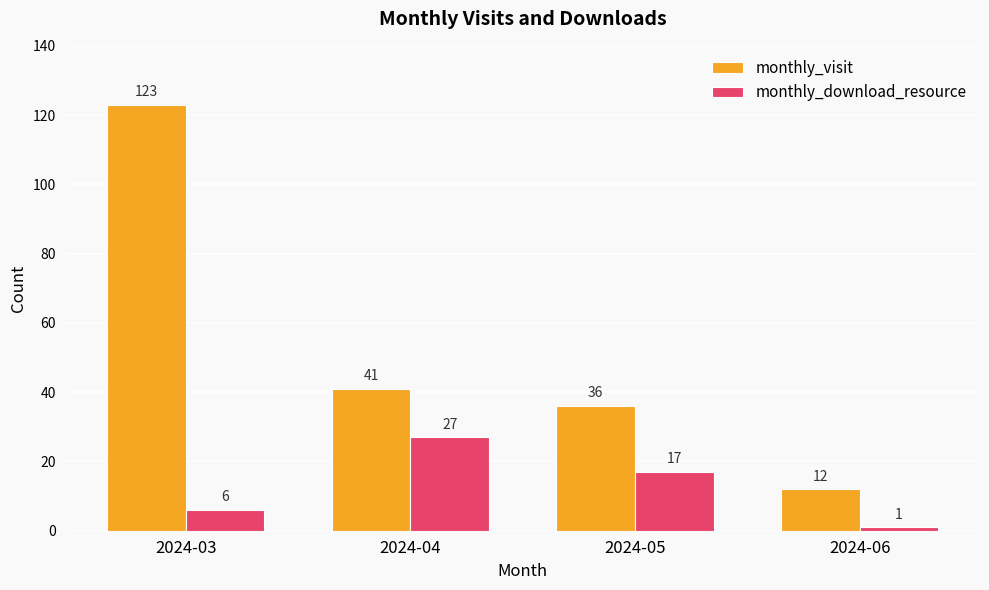

The value of monthly_download_resource at 2024-06 is 1. True or false?

True